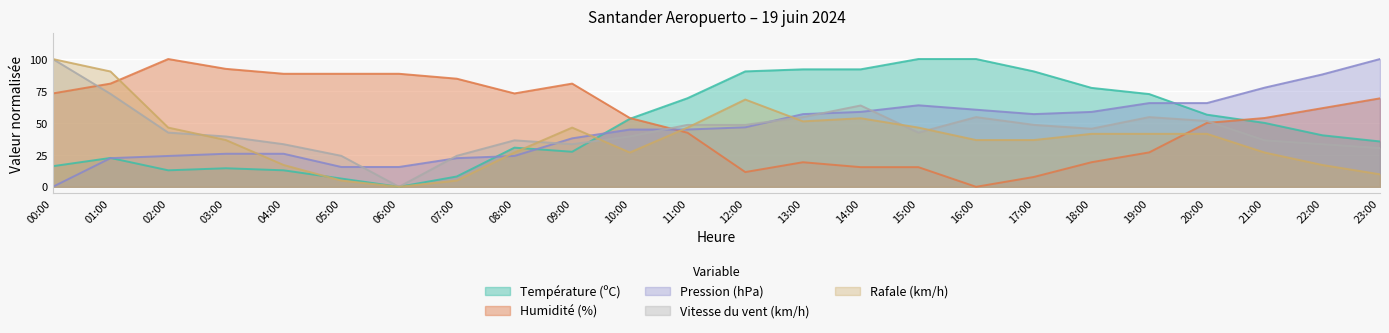

What is the difference between the maximum and minimum values in the Pression (hPa) series?

100.0